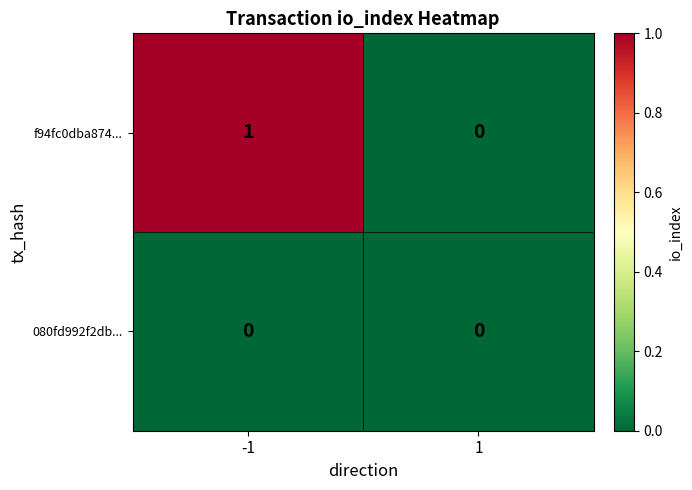

Reading left to right, extract all data points from this chart.

f94fc0dba874...: 1	0
080fd992f2db...: 0	0